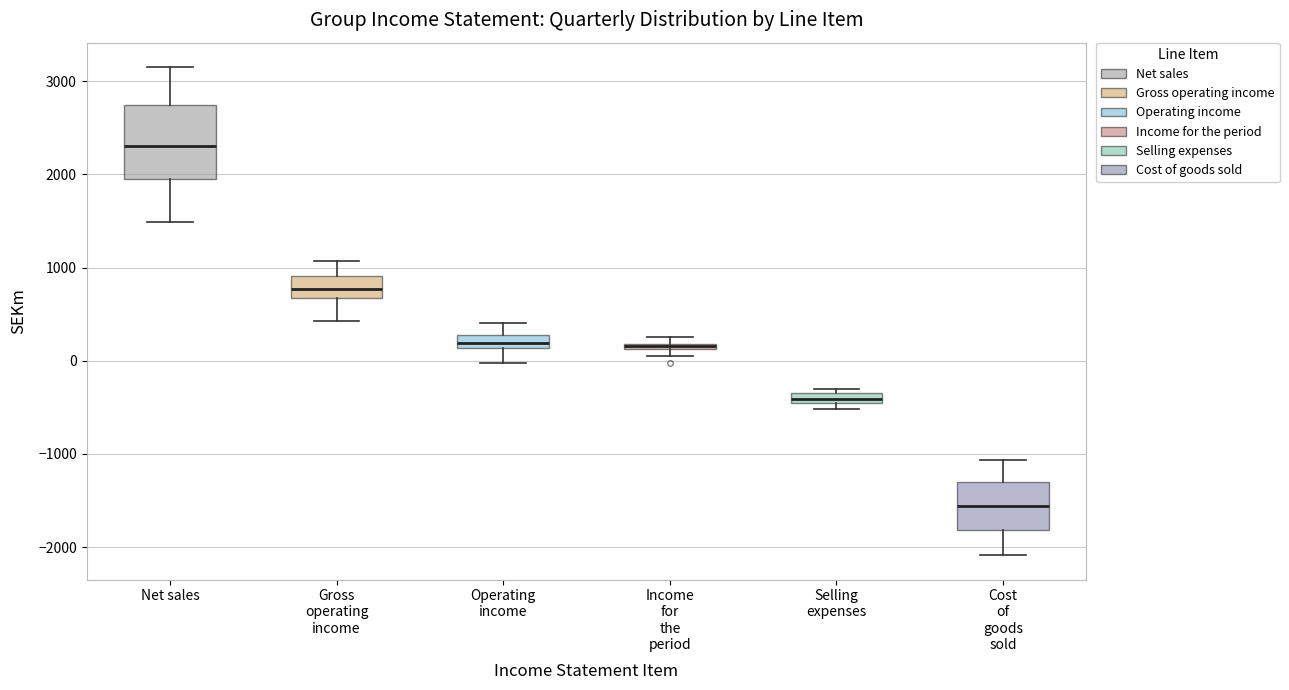

Where does the lower whisker of the box for Operating income end on the y-axis? The values are not printed on the chart, so give them approximately, as read against the axis.

0